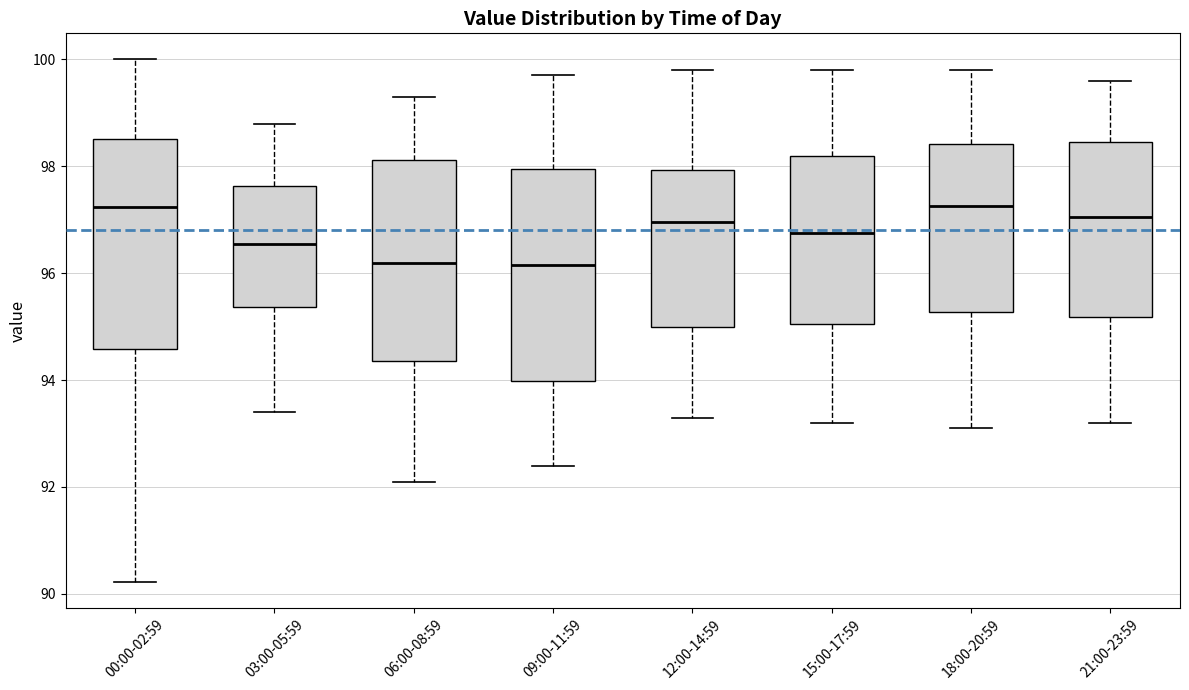

Reading left to right, read every box against the y-axis: the position of its median line, the range the box covers, and the ends of its whiskers. The values are not printed on the chart, so give them approximately, as read against the axis.

00:00-02:59: median 97.2, box 94.6 to 98.6, whiskers 90.2 to 100.0
03:00-05:59: median 96.6, box 95.4 to 97.6, whiskers 93.4 to 98.8
06:00-08:59: median 96.2, box 94.4 to 98.2, whiskers 92.2 to 99.4
09:00-11:59: median 96.2, box 94.0 to 98.0, whiskers 92.4 to 99.8
12:00-14:59: median 97.0, box 95.0 to 98.0, whiskers 93.4 to 99.8
15:00-17:59: median 96.8, box 95.0 to 98.2, whiskers 93.2 to 99.8
18:00-20:59: median 97.2, box 95.2 to 98.4, whiskers 93.2 to 99.8
21:00-23:59: median 97.0, box 95.2 to 98.4, whiskers 93.2 to 99.6